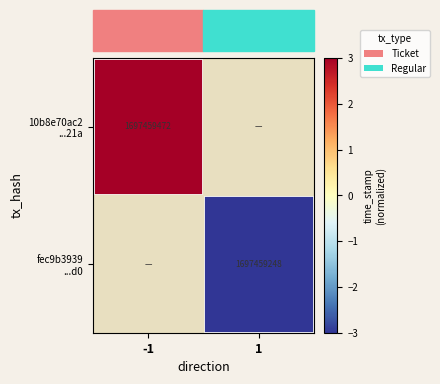

Rank the series by their average value, from highest to lowest.

10b8e70ac2 ...21a, fec9b3939 ...d0